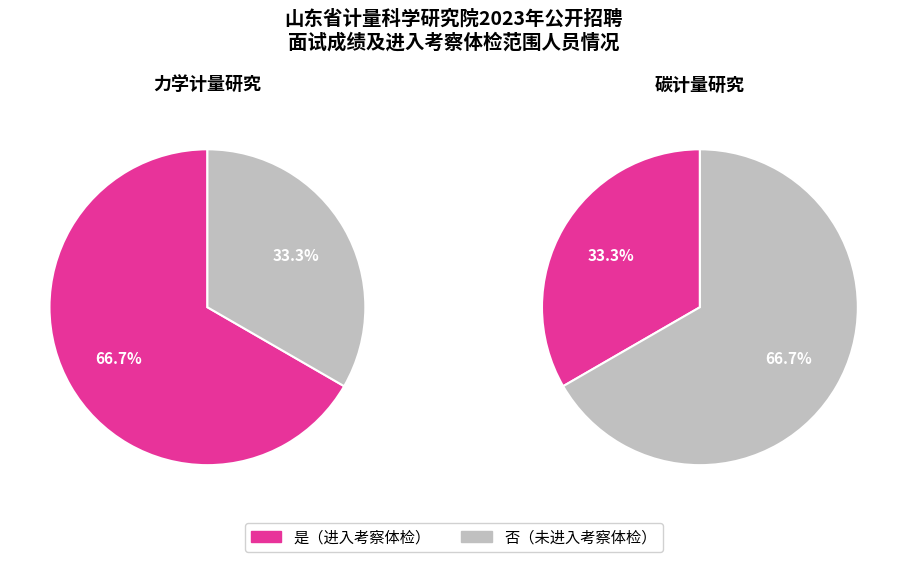

Does 否 account for over 50% of the chart?

No